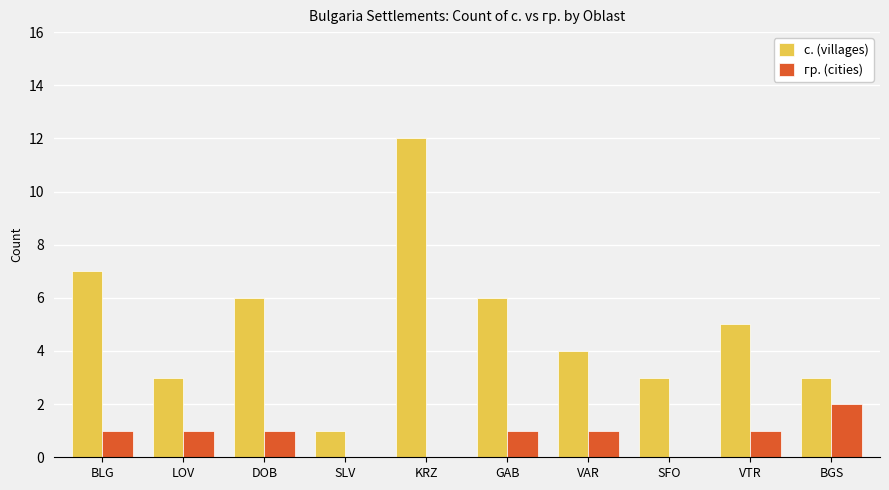

Reading left to right, transcribe all the data shown in this chart.

с. (villages): 7	3	6	1	12	6	4	3	5	3
гр. (cities): 1	1	1	0	0	1	1	0	1	2